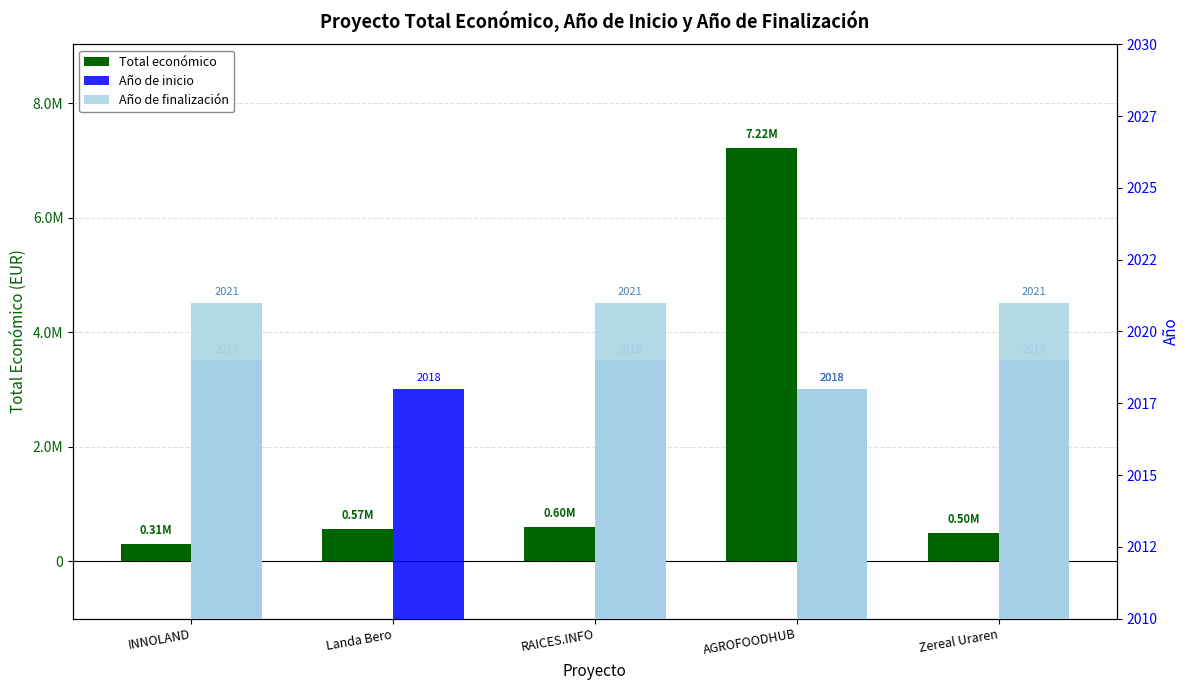

True or false: Total económico has a value of 499930.0 at Zereal Uraren.

True